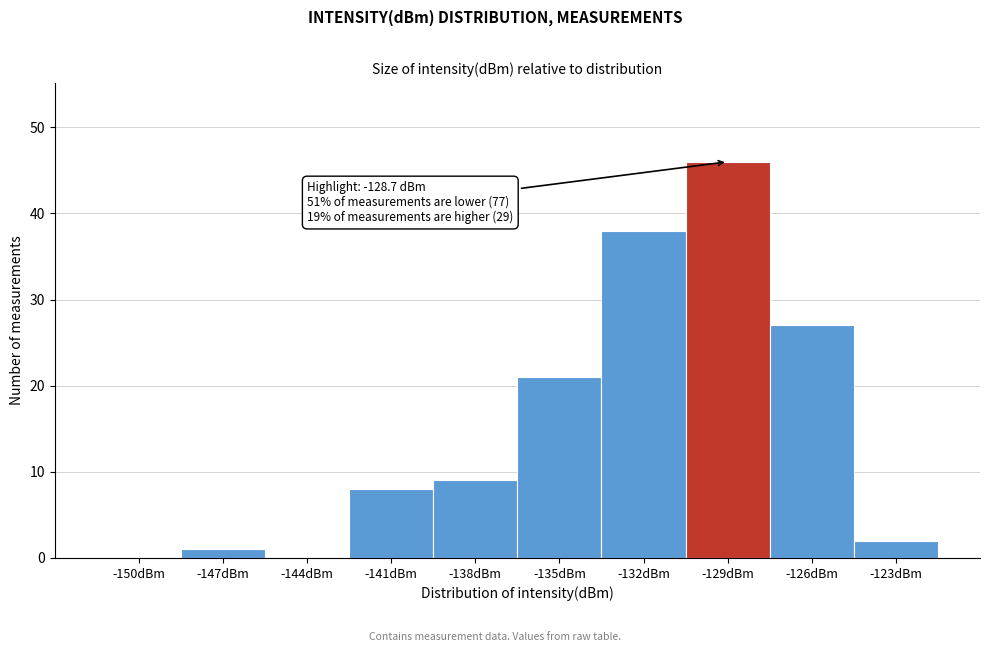

Reading left to right, what are all the values shown in this chart?

-150dBm=0	-147dBm=1	-144dBm=0	-141dBm=8	-138dBm=9	-135dBm=21	-132dBm=38	-129dBm=46	-126dBm=27	-123dBm=2